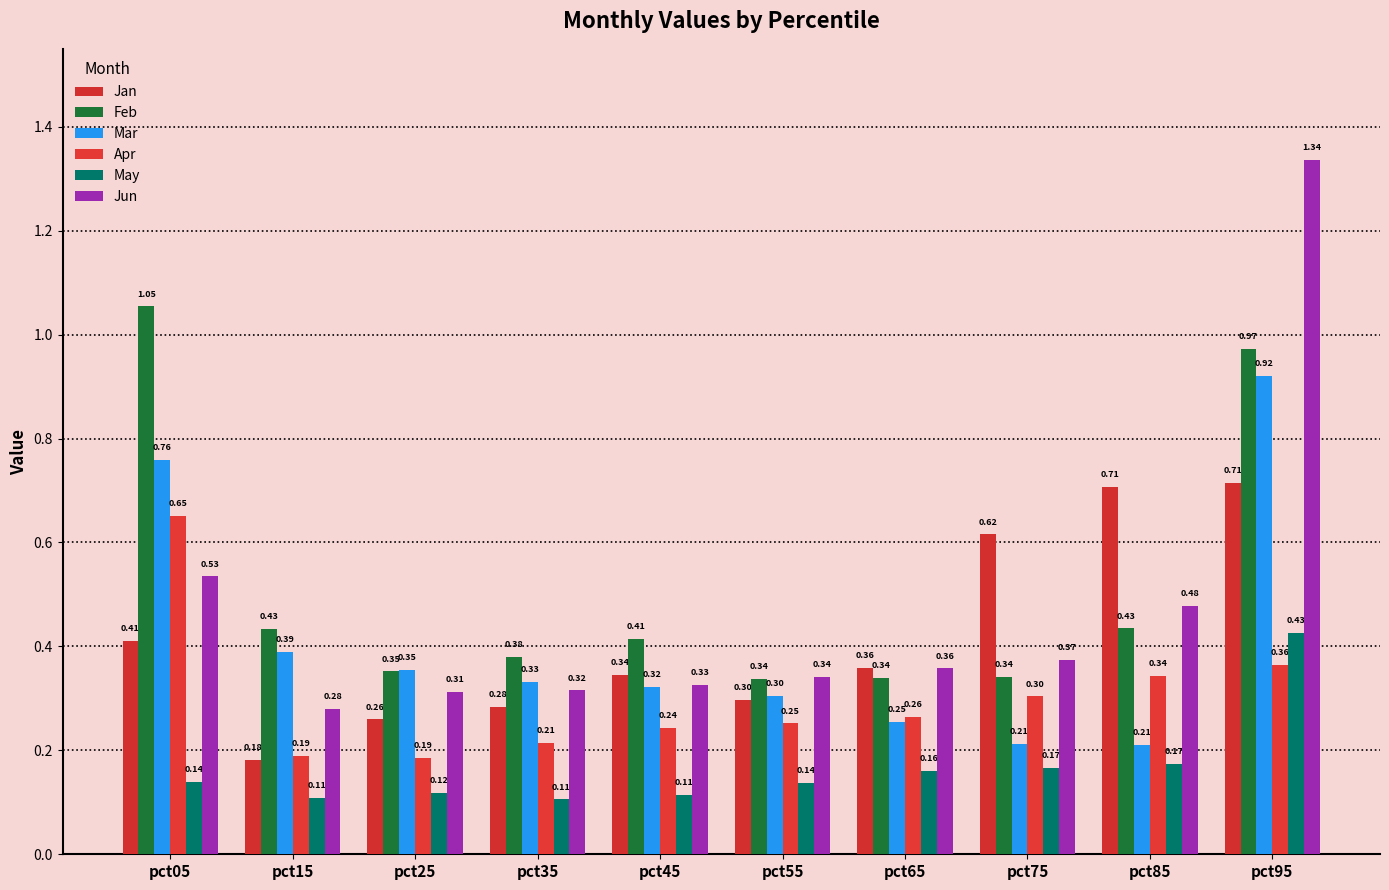

What is the sum of the Jan values at pct85 and pct45?

1.1